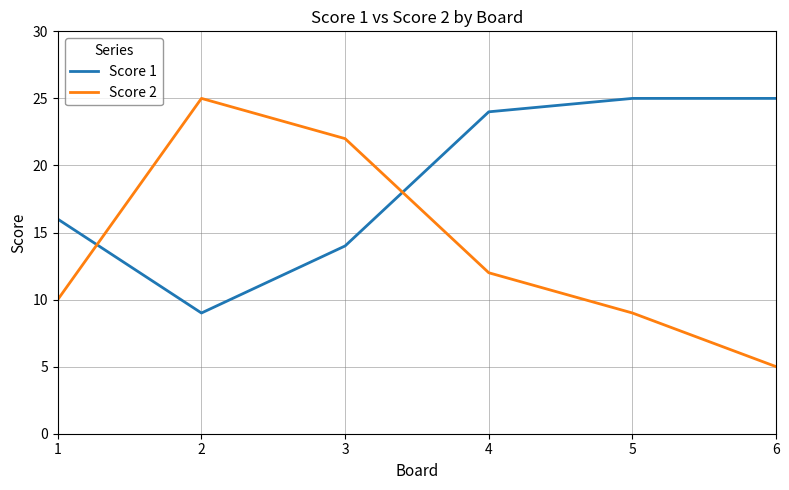

What is the total value across all series at 1?

26